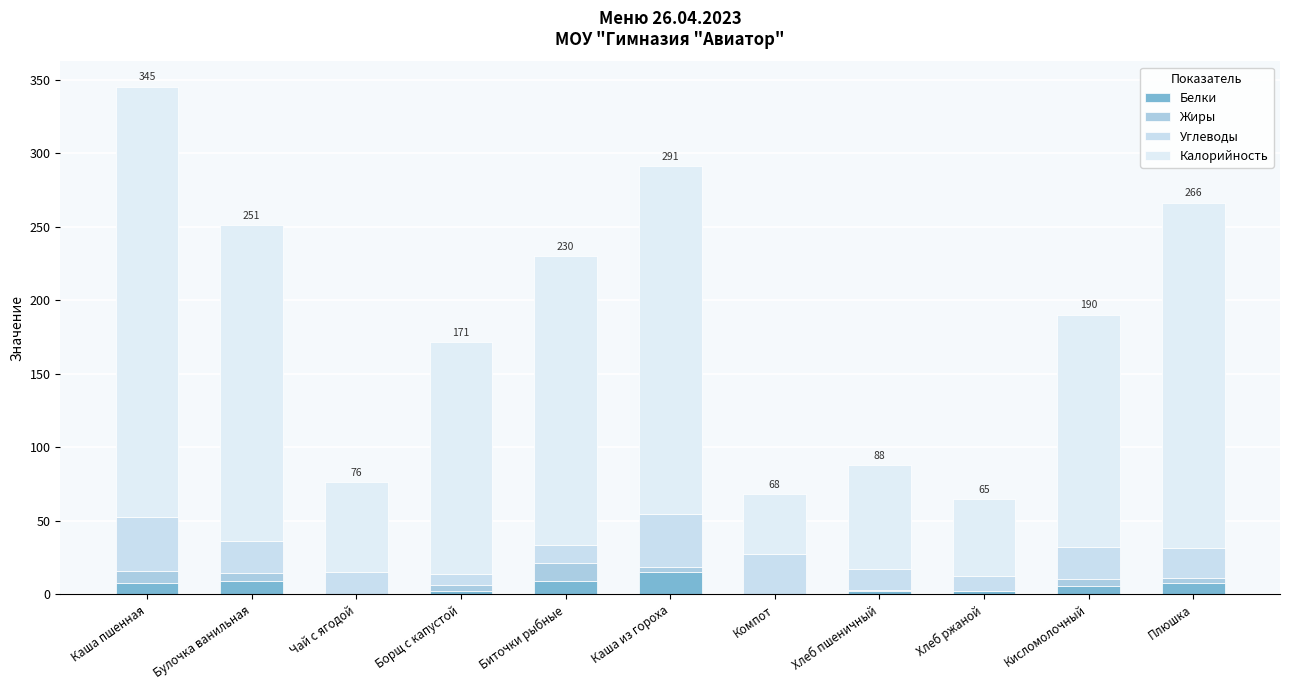

What is the average value of the Белки series?

5.5